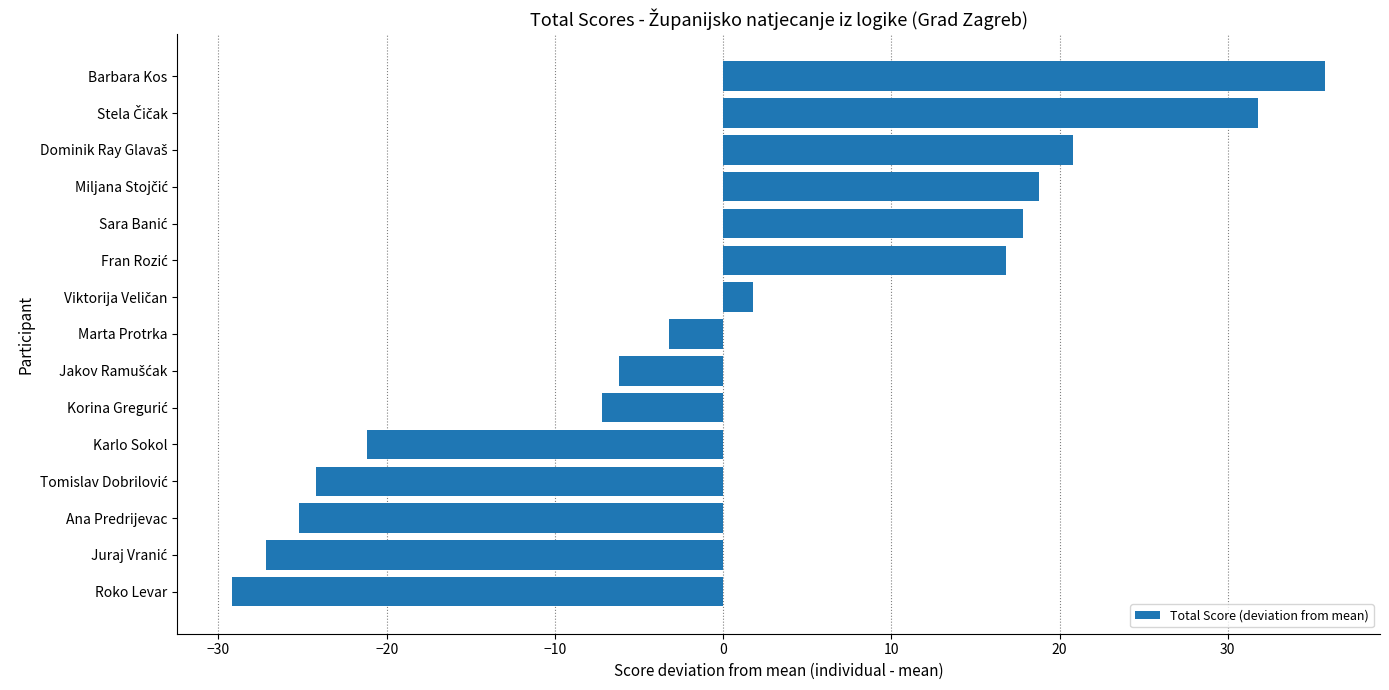

At which category does the chart reach its peak across all series?

Barbara Kos